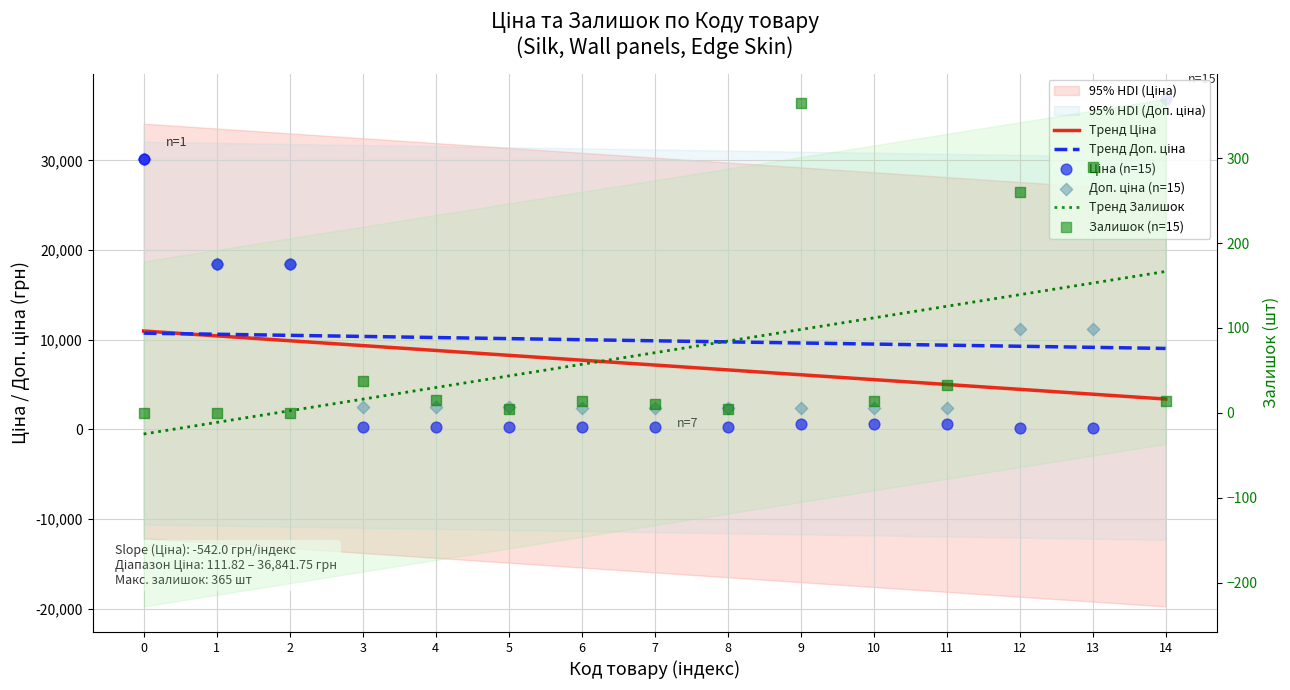

Which series contains the highest Y value?

Ціна